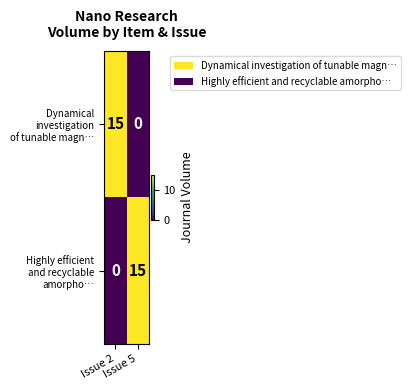

What is the greatest value displayed?

15